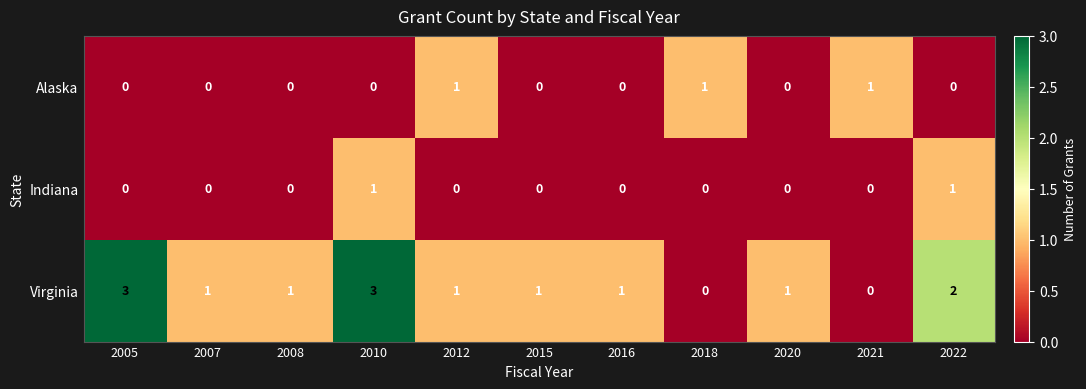

What is the sum of all Alaska values?

3